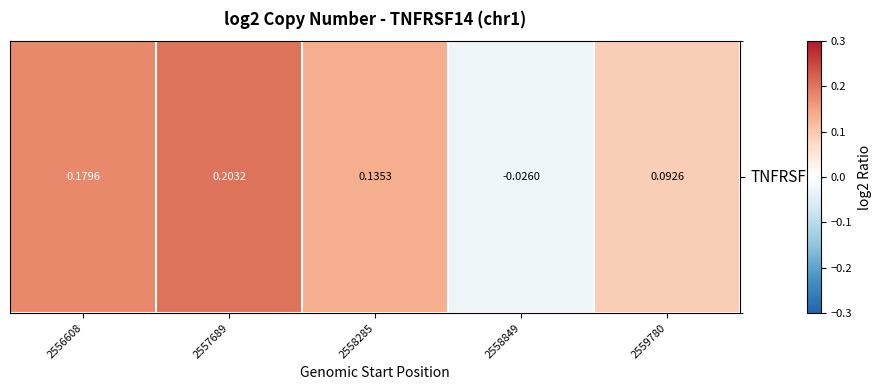

Reading left to right, what are all the values shown in this chart?

0.2	0.2	0.1	-0.0	0.1